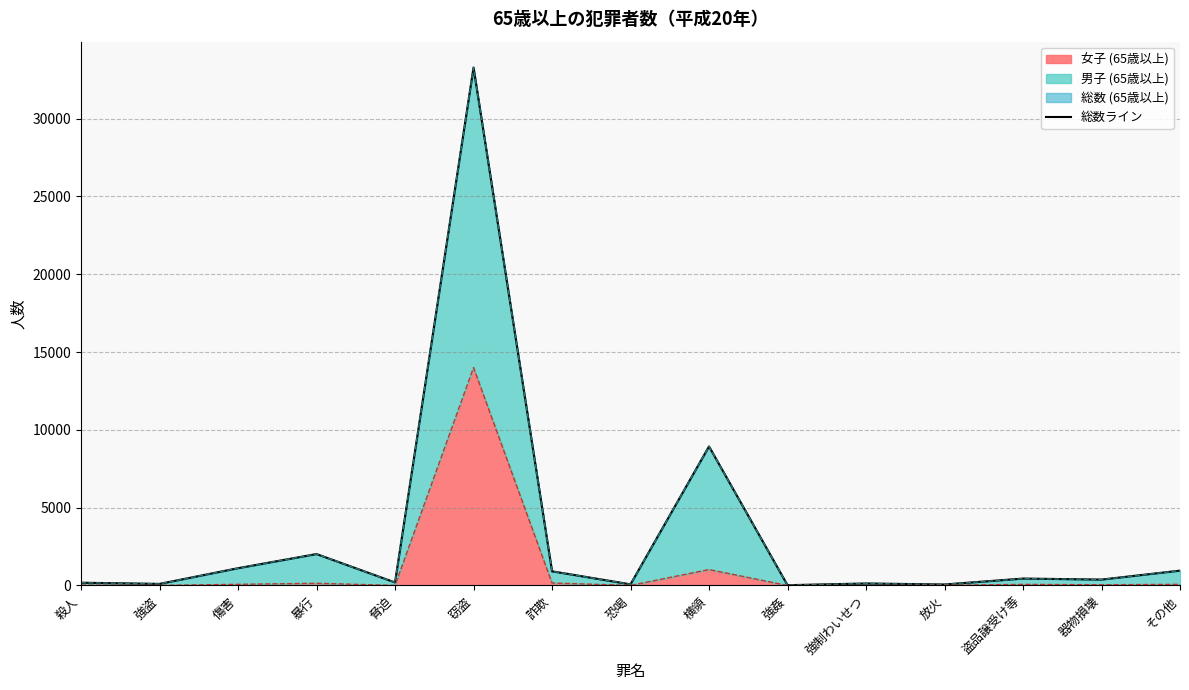

How many data points does each series have?

15